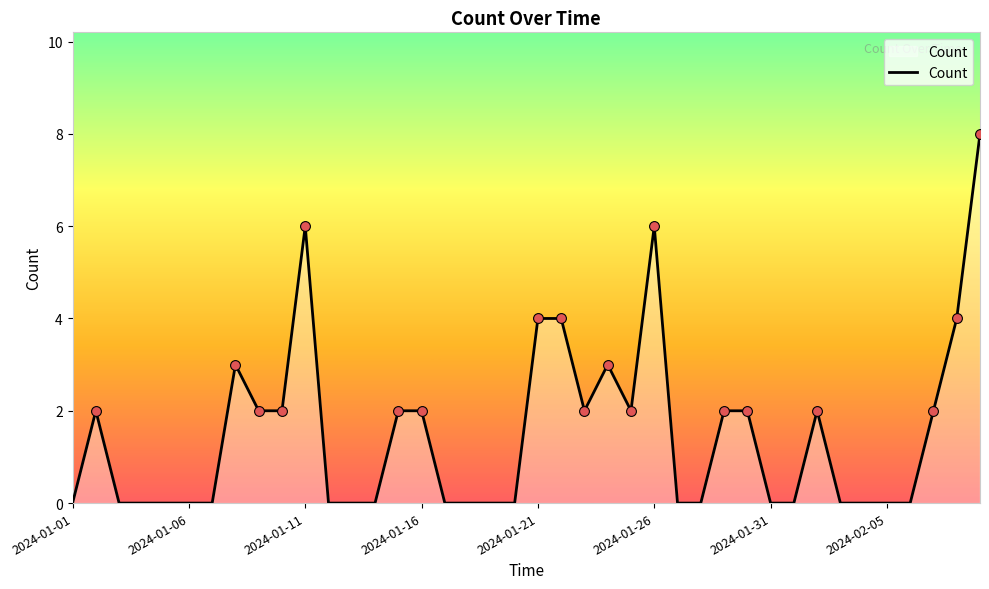

What is the greatest value displayed?

8